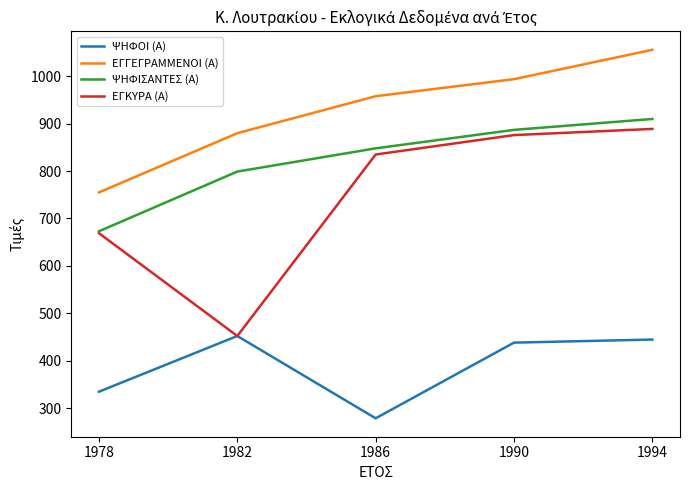

True or false: ΕΓΓΕΓΡΑΜΜΕΝΟΙ (Α) and ΕΓΚΥΡΑ (Α) intersect in this chart.

False